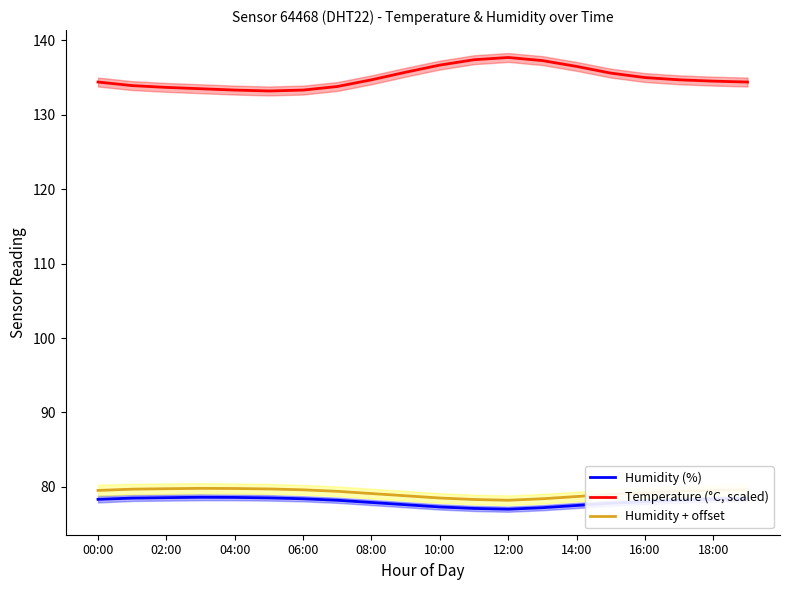

What is the sum of all Humidity + offset values?

1584.0